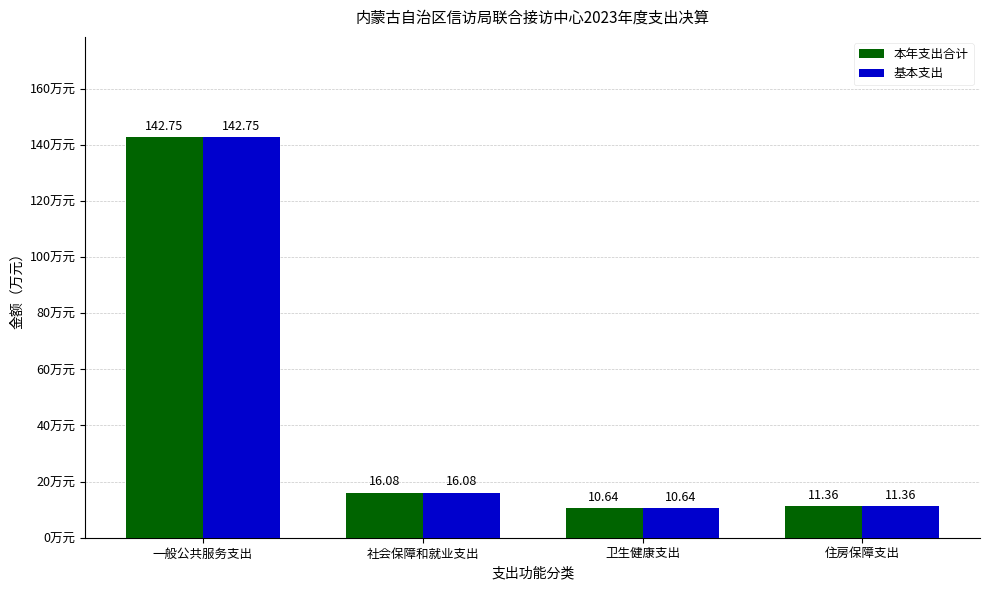

Which label corresponds to the largest value in the chart?

一般公共服务支出